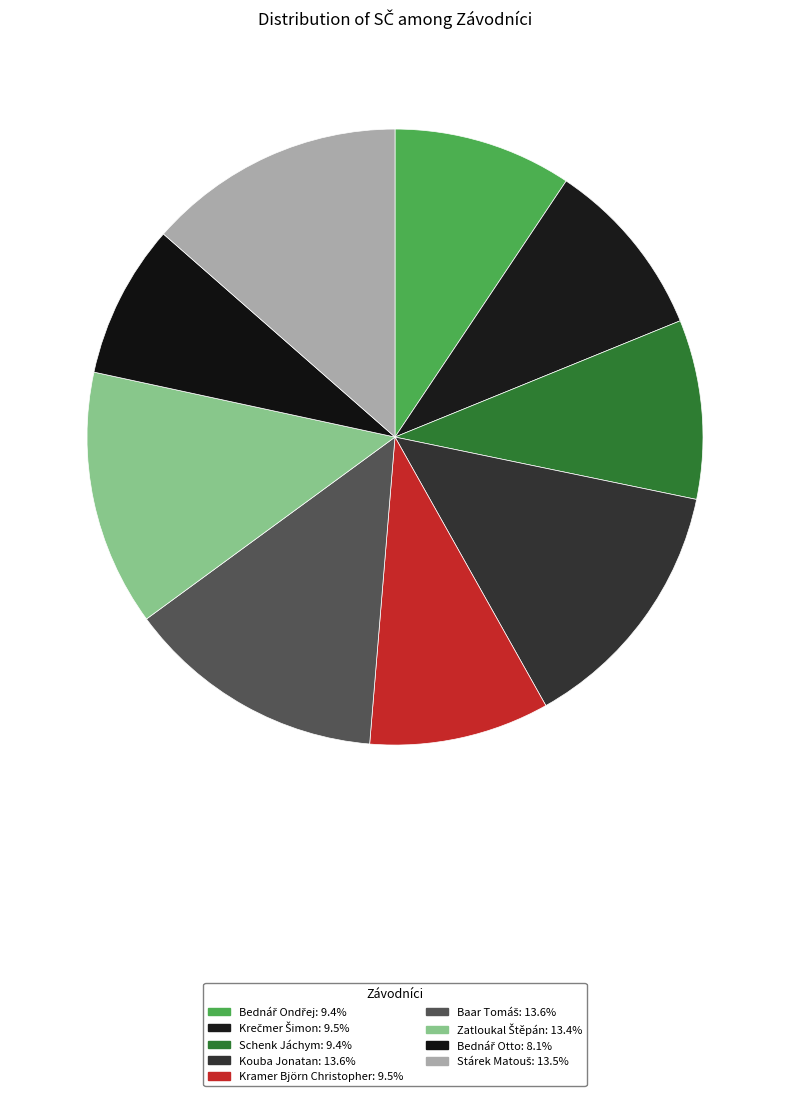

How many slices are in this pie chart?

9